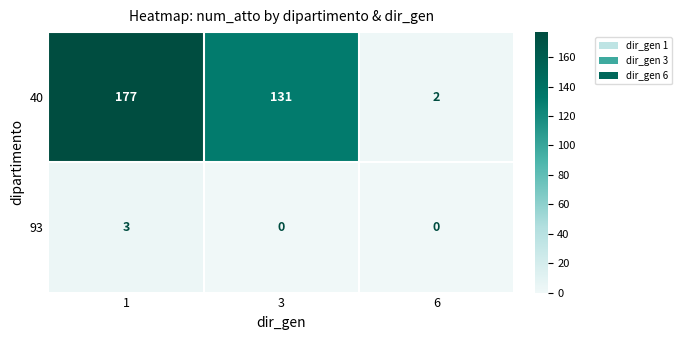

What is the maximum value shown in the chart?

177